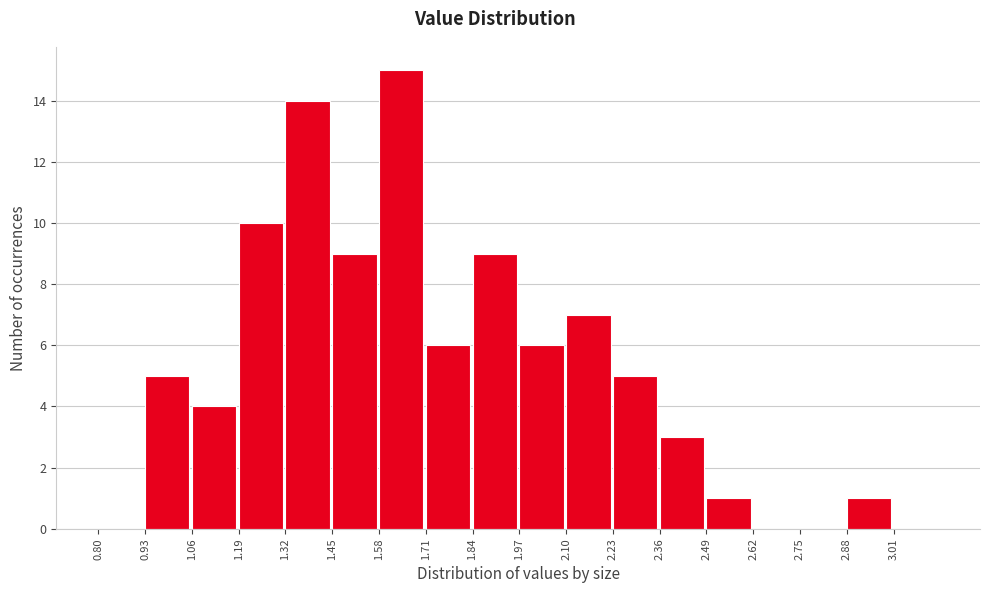

Reading left to right, list every bar in this chart as the range it spans on the x-axis followed by its height. Neither the bar edges nor the heights are printed on the chart, so give them approximately, as read against the axes.

0.80 to 0.93: 0
0.93 to 1.06: 5
1.06 to 1.19: 4
1.19 to 1.32: 10
1.32 to 1.45: 14
1.45 to 1.58: 9
1.58 to 1.71: 15
1.71 to 1.84: 6
1.84 to 1.97: 9
1.97 to 2.10: 6
2.10 to 2.23: 7
2.23 to 2.36: 5
2.36 to 2.49: 3
2.49 to 2.62: 1
2.62 to 2.75: 0
2.75 to 2.88: 0
2.88 to 3.01: 1
3.01 to 3.14: 0